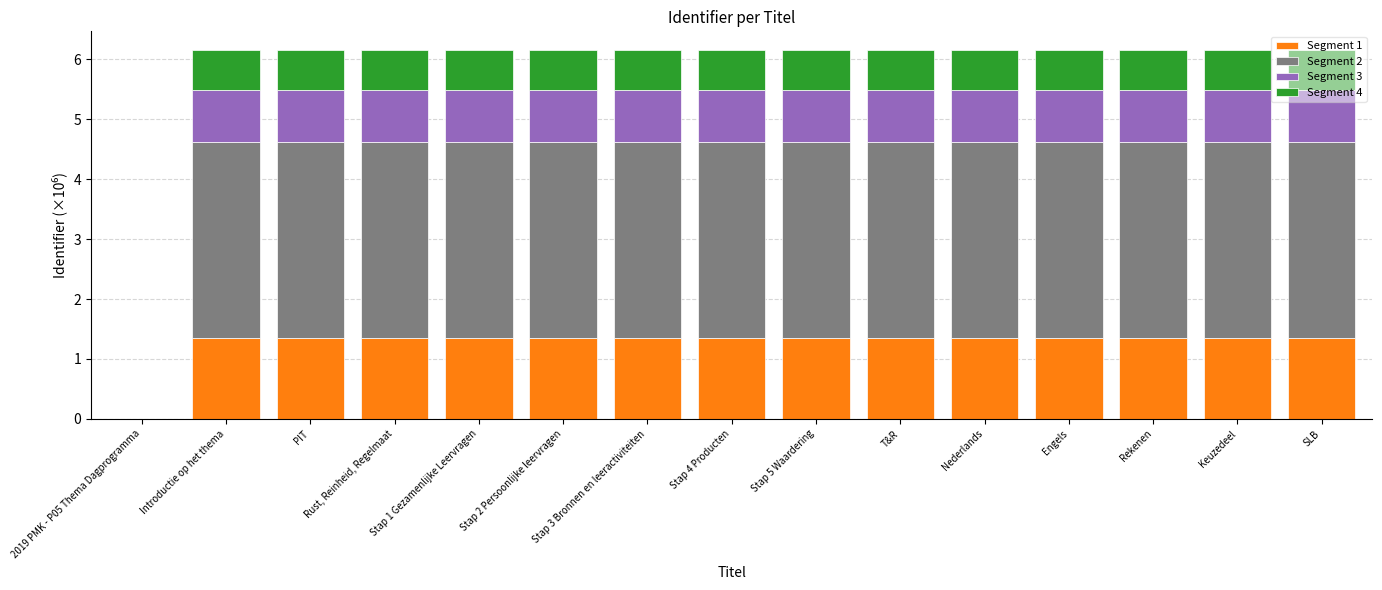

How many Segment 1 values are between 1 and 2?

14